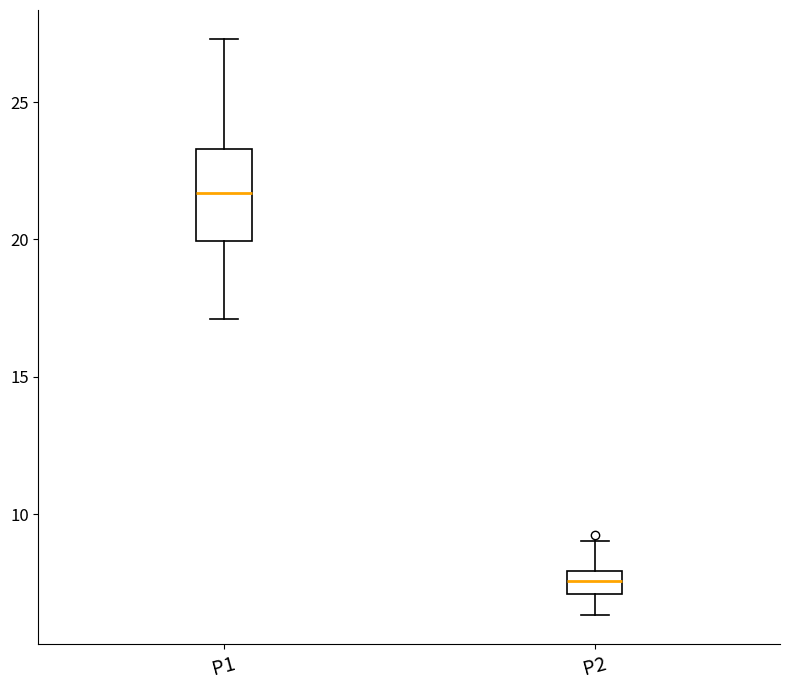

Which box has the lowest median line?

P2